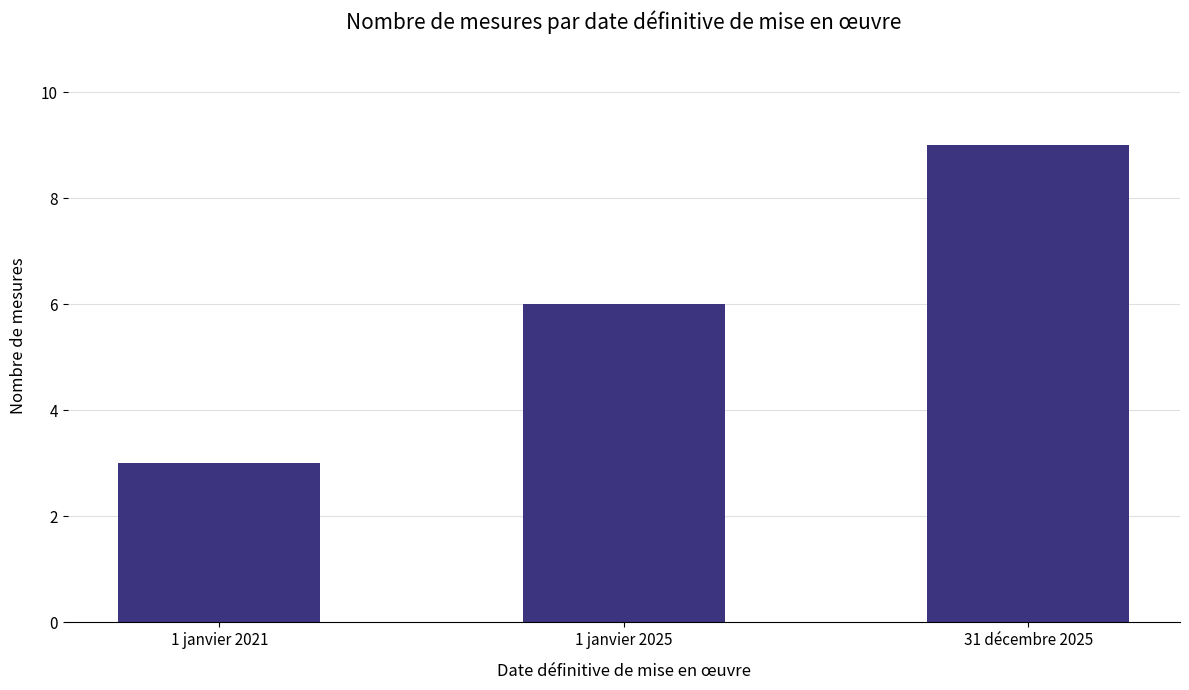

Which label corresponds to the largest value in the chart?

31 décembre 2025